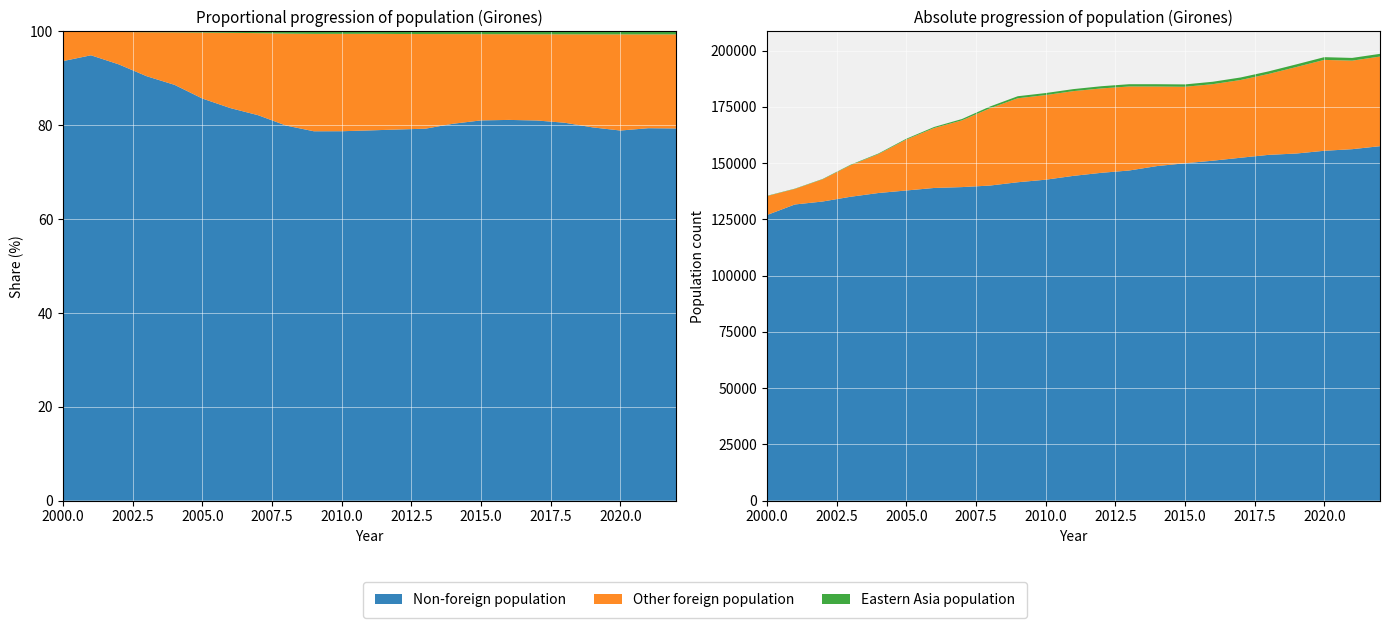

Reading right to left, list all the values displayed in this chart.

Total population: 22=198582	21=196768	20=197104	19=193908	18=190786	17=188083	16=186178	15=184993	14=185085	13=185085	12=184187	11=182916	10=181153	9=179742	8=175148	7=169624	6=166079	5=160838	4=154274	3=149297	2=142978	1=138659	0=135482
Foreign population: 22=41040	21=40560	20=41604	19=39626	18=37102	17=35676	16=35085	15=35051	14=36382	13=38346	12=38478	11=38562	10=38507	9=38227	8=35109	7=30266	6=27107	5=22987	4=17545	3=14235	2=10024	1=7031	0=8543
Eastern Asia population: 22=1208	21=1209	20=1210	19=1179	18=1144	17=1125	16=1076	15=1049	14=1029	13=1009	12=979	11=899	10=907	9=902	8=782	7=600	6=469	5=357	4=259	3=221	2=157	1=131	0=135